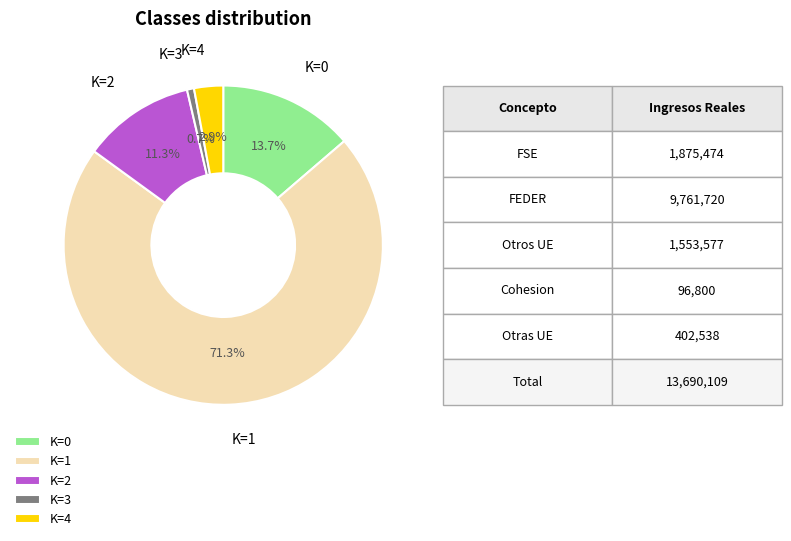

What is the majority slice?

K=1